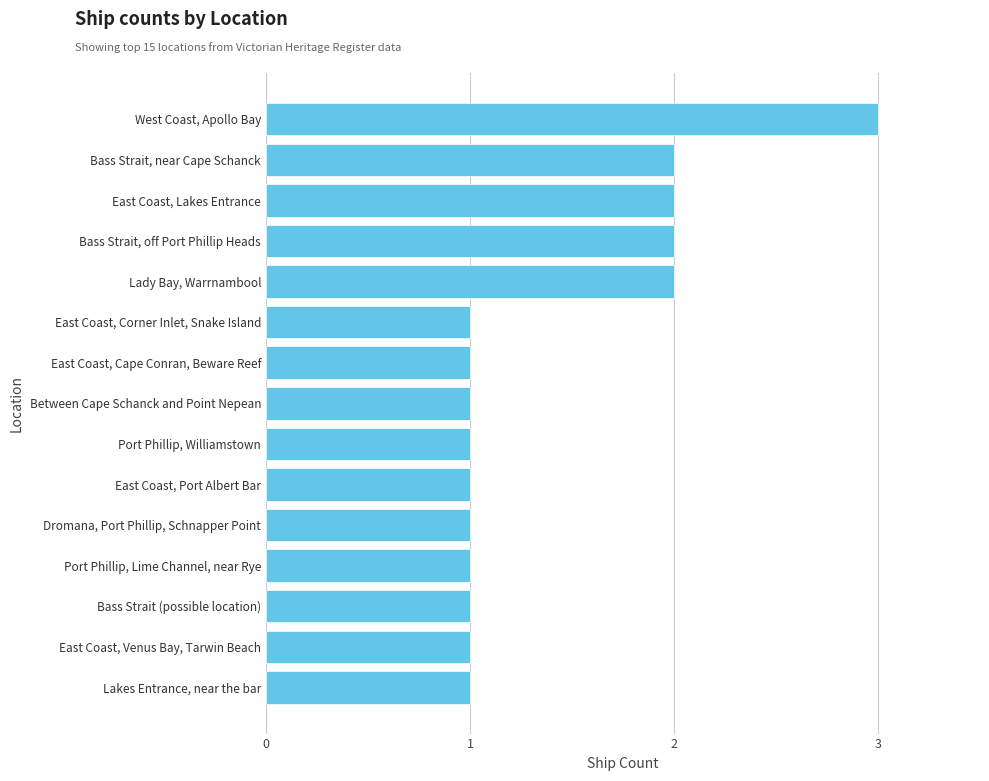

How many series are shown in this chart?

1